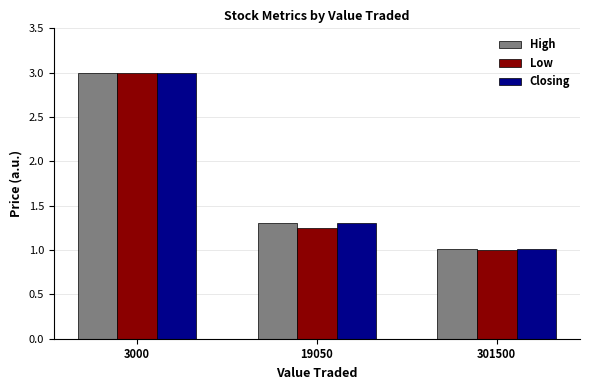

What value does the High series have at 3000?

3.0